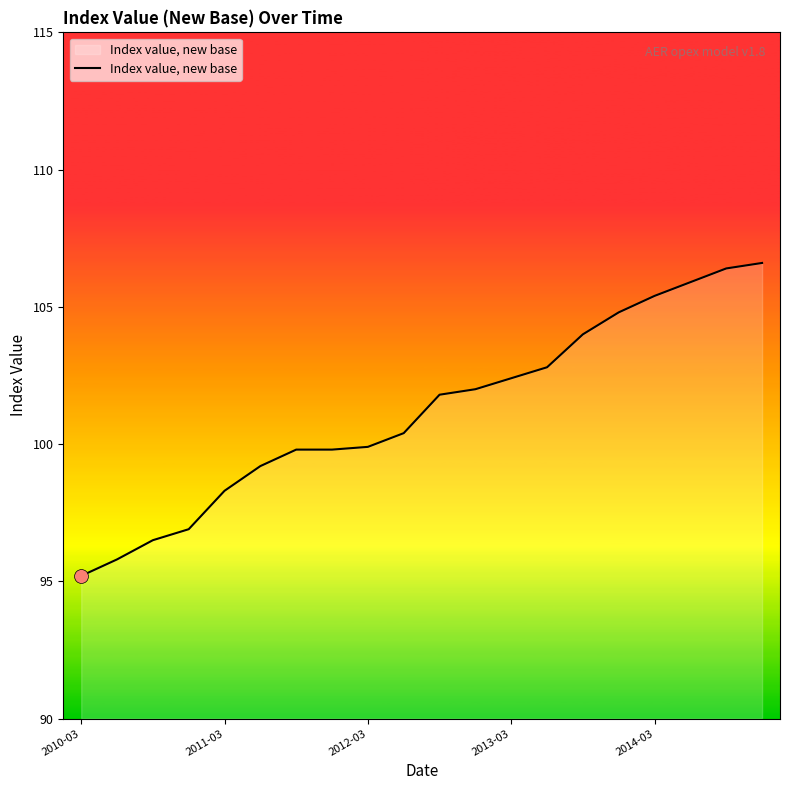

What is the minimum value shown in the chart?

95.2